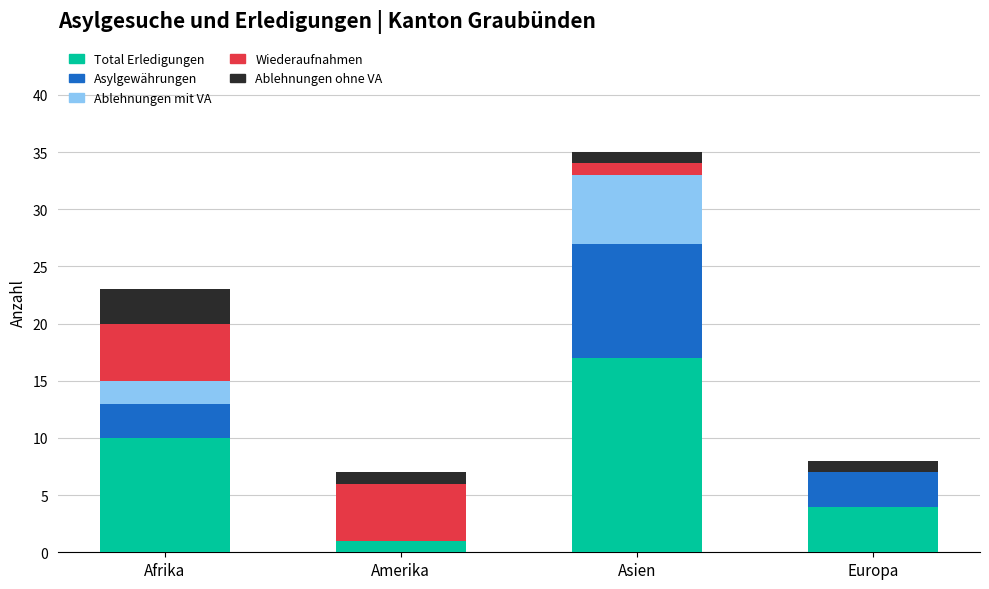

What is the highest value of the Total Erledigungen series?

17